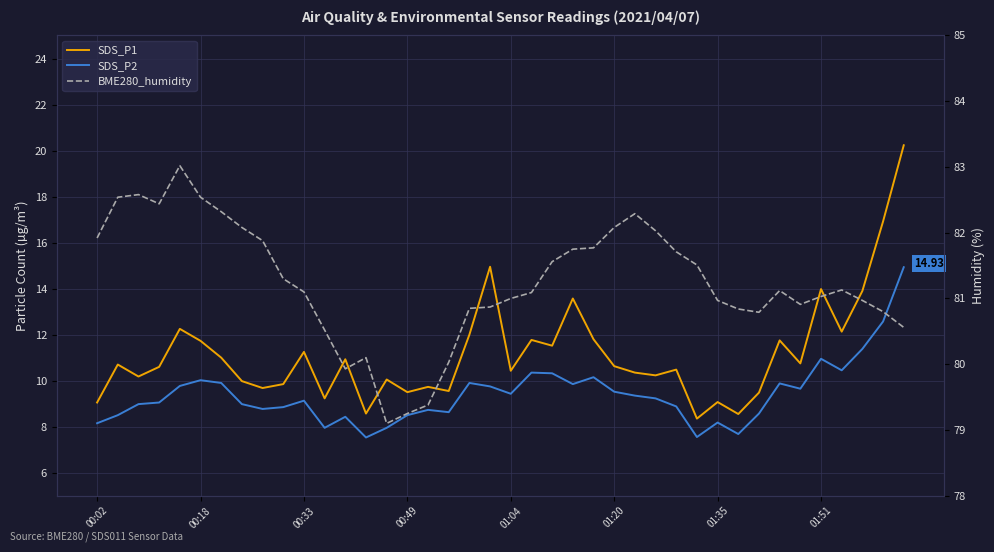

How many interior local peaks does the SDS_P2 series have?

10